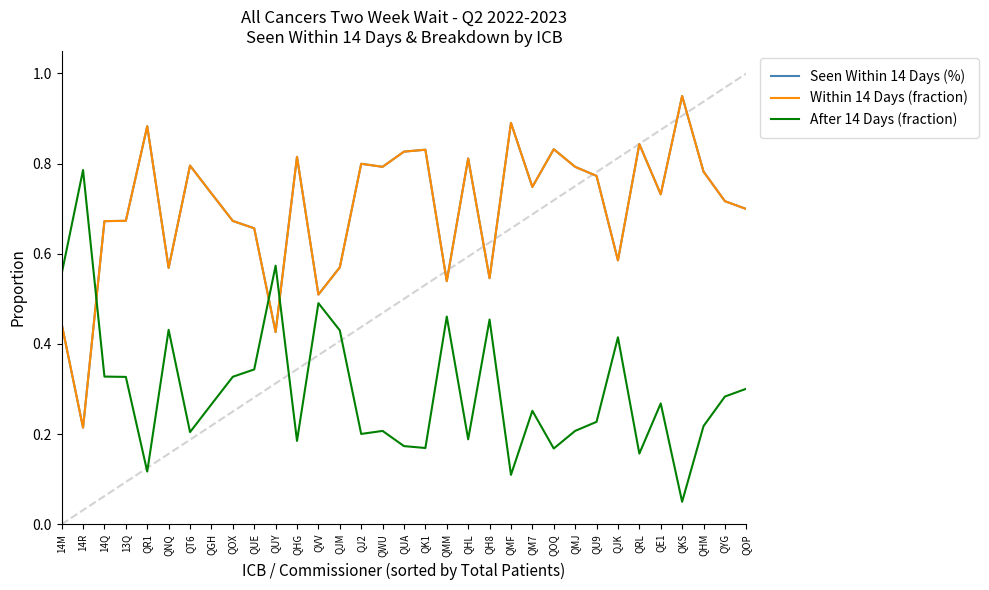

How many lines are shown in the chart?

3